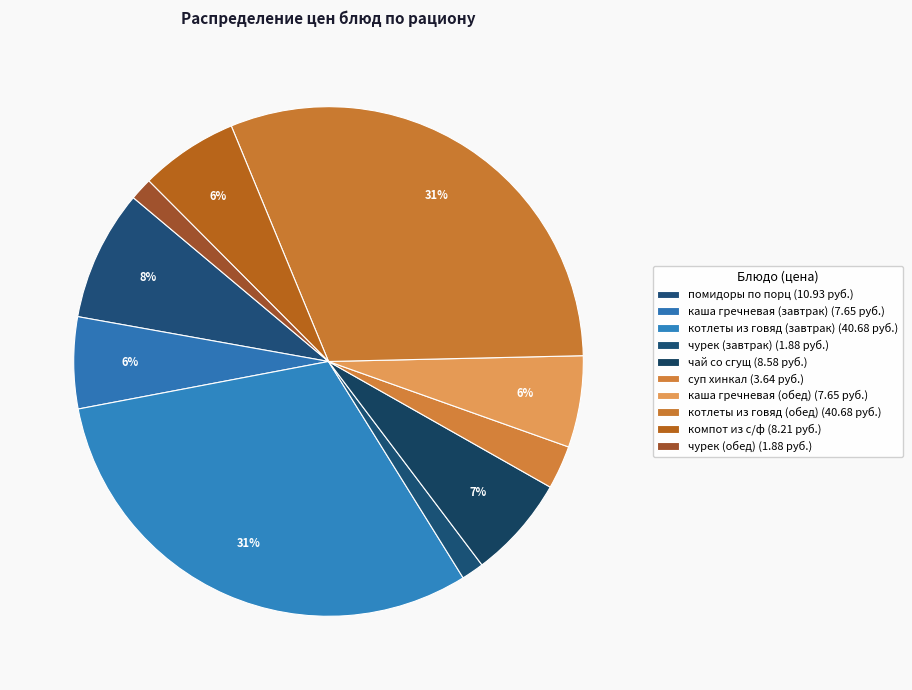

What is the largest slice in the pie chart?

котлеты из говяд (завтрак)